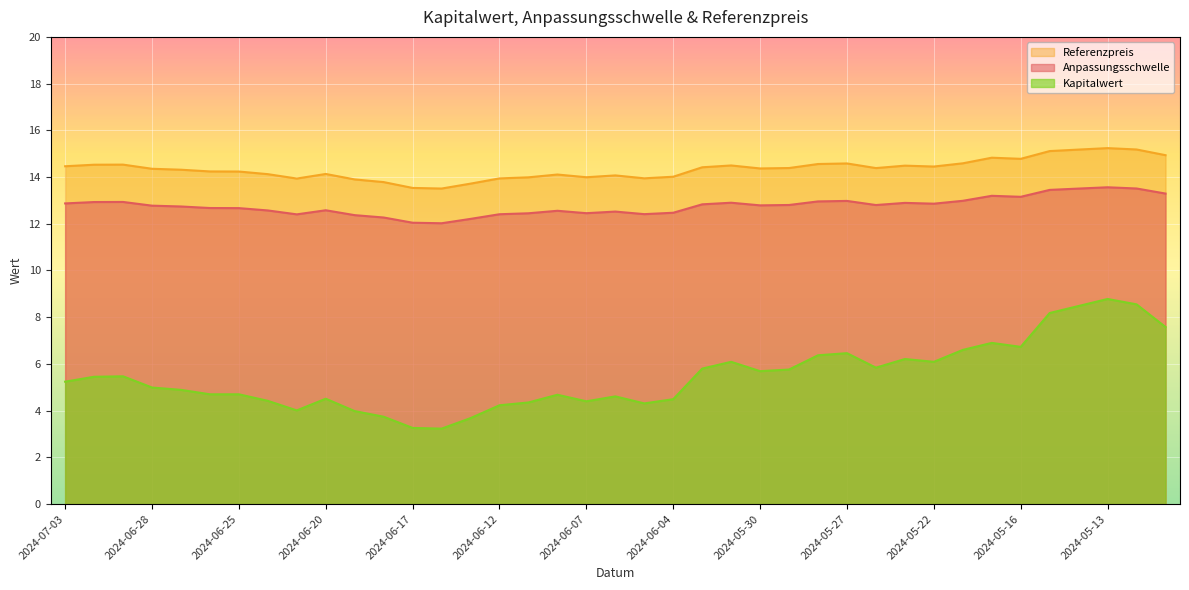

What is the maximum value for Referenzpreis?

15.2